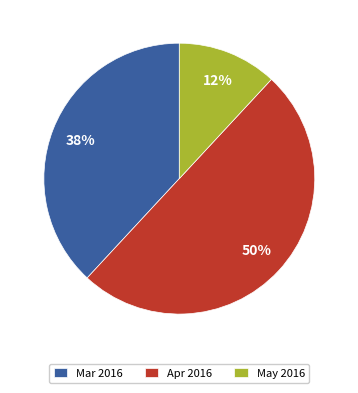

To the nearest percent, what is the average slice percentage?

33%